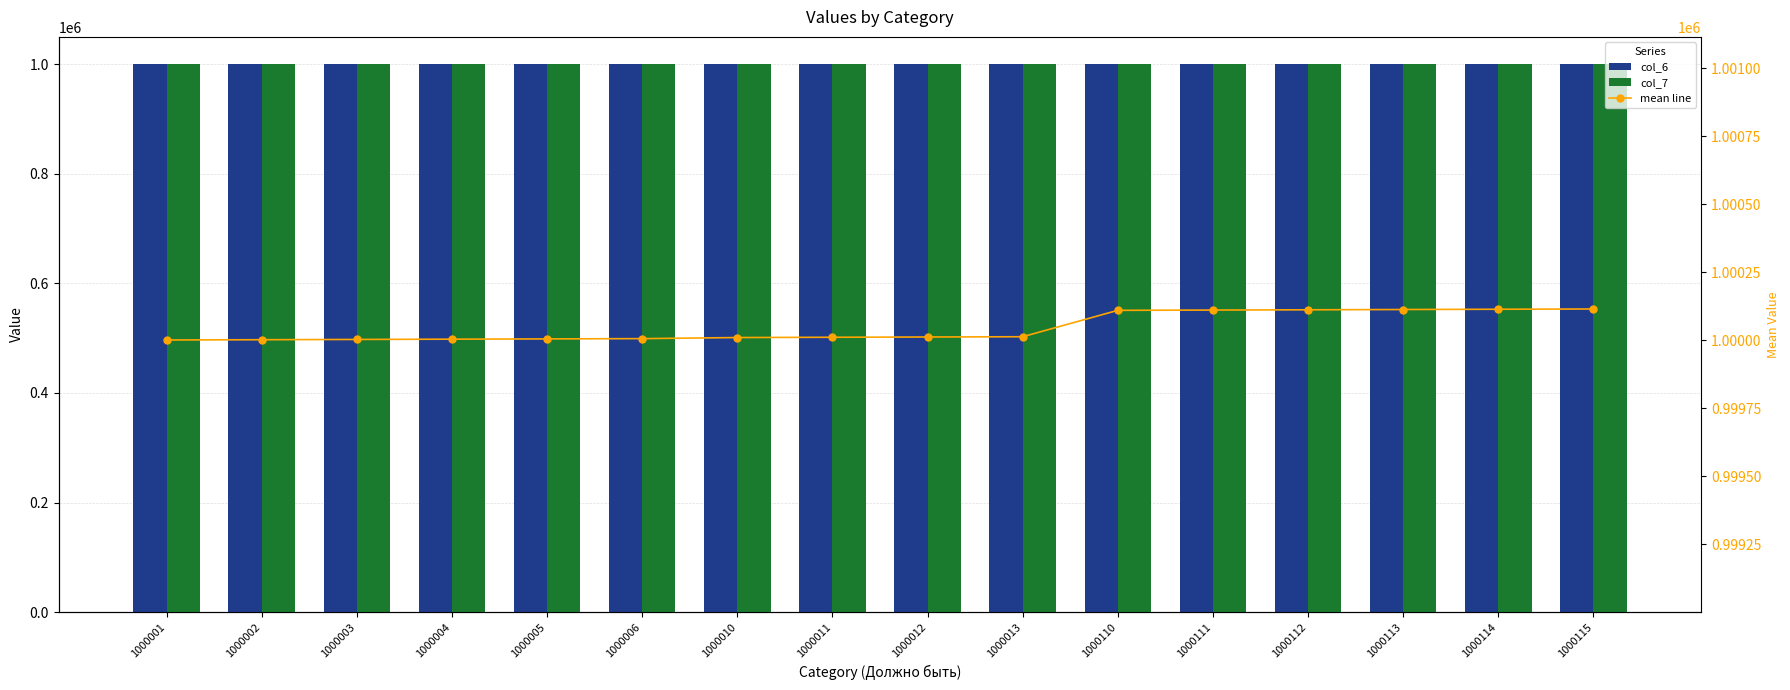

What are all the series names shown in the legend?

col_6, col_7, mean line